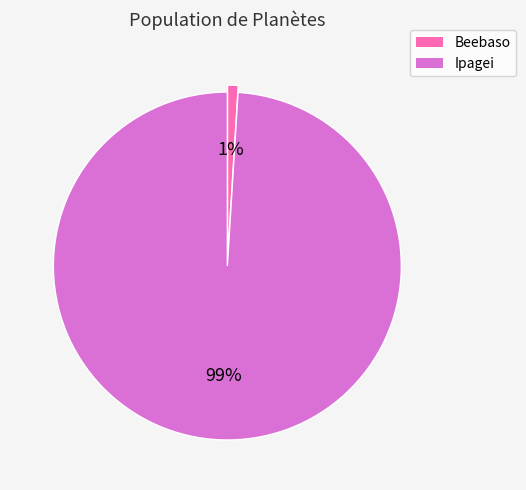

Rank the categories by value from lowest to highest.

Beebaso, Ipagei